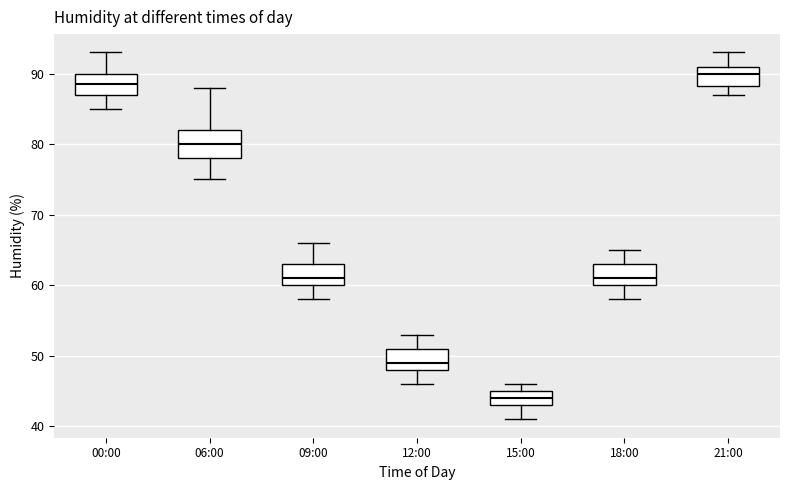

Comparing the boxes themselves (not the whiskers), which one is the tallest?

06:00